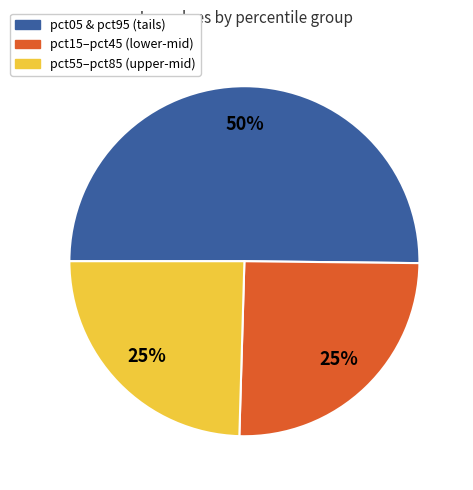

To the nearest percent, what is the average slice percentage?

33%